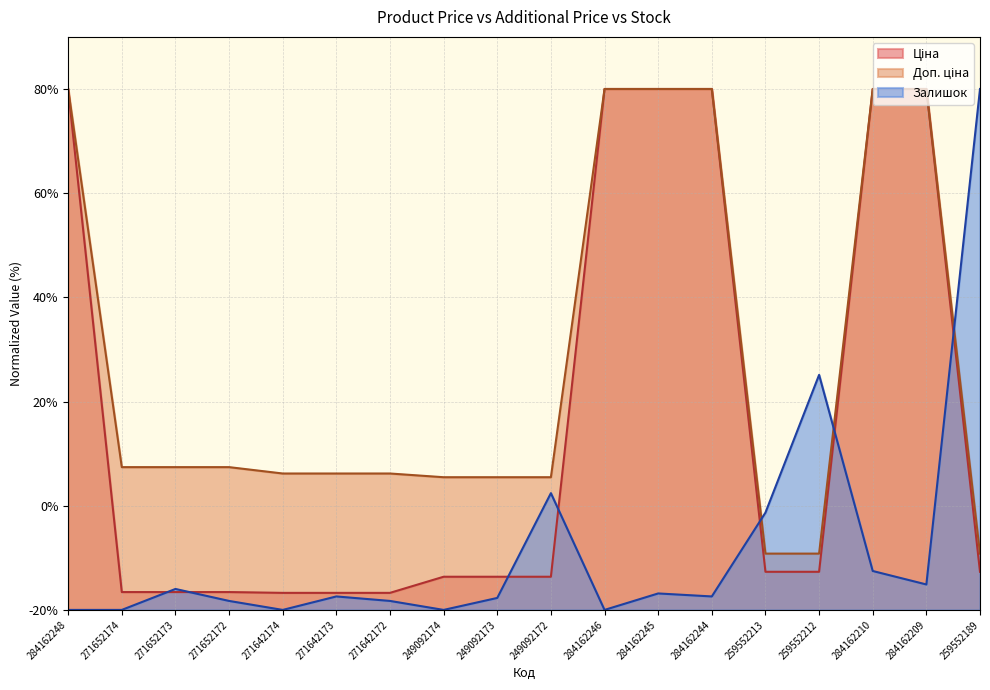

Which series has the largest range (max minus min)?

Залишок